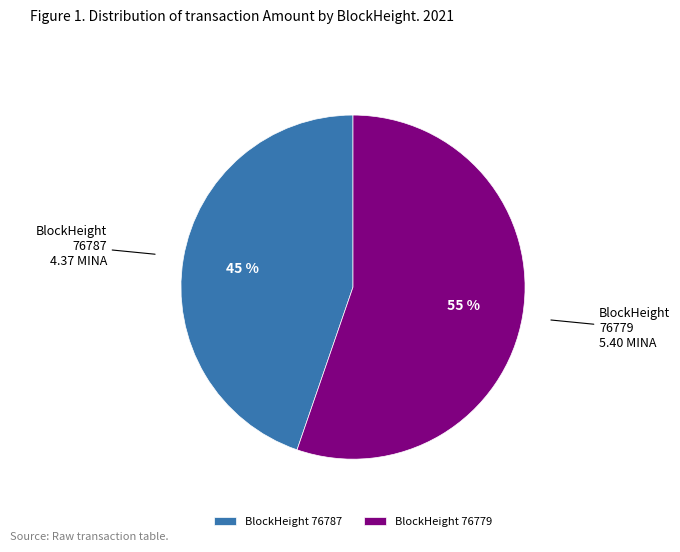

Rank the categories by value from lowest to highest.

76787, 76779